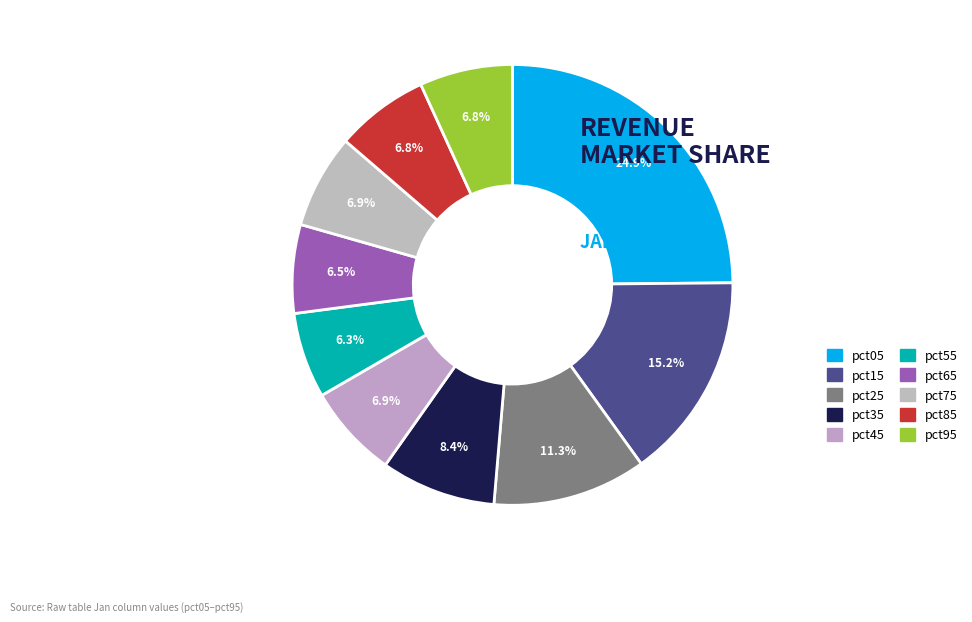

How many slices are in this pie chart?

10